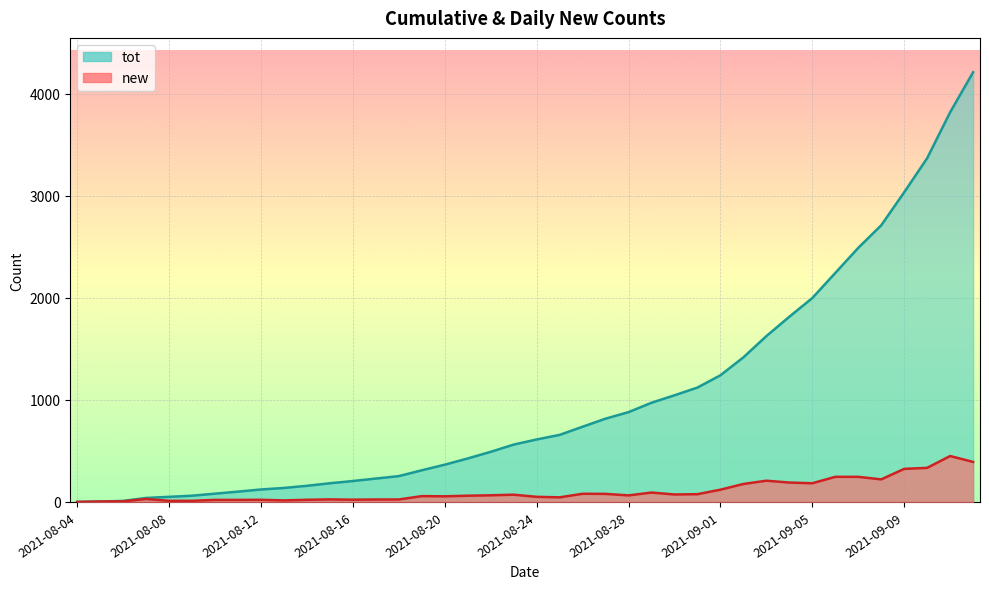

At how many categories does at least one series exceed 1072?

13